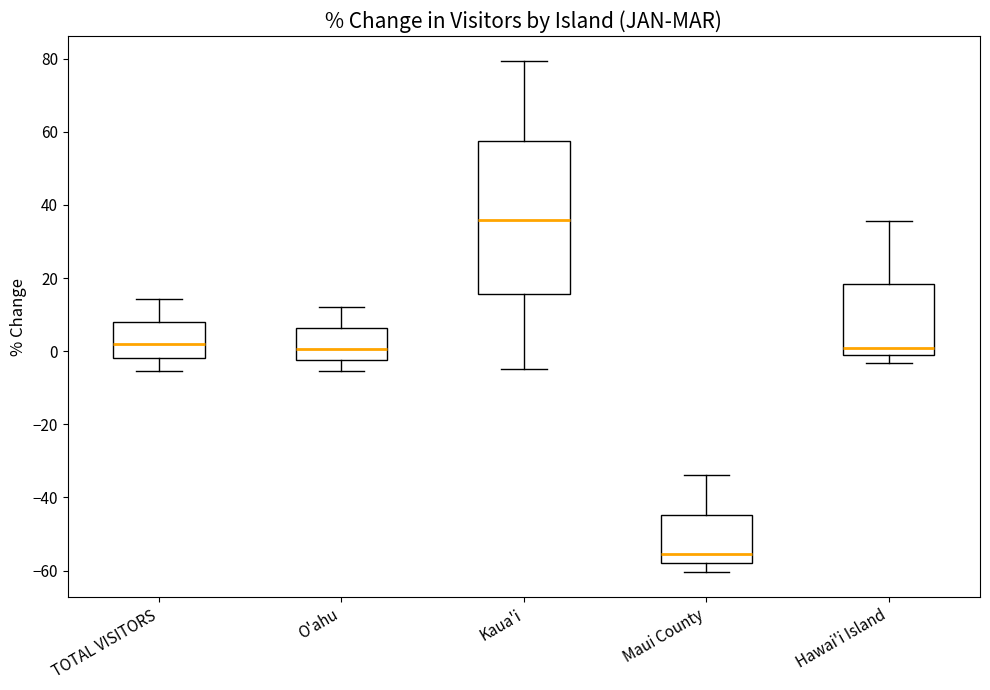

Reading left to right, read every box against the y-axis: the position of its median line, the range the box covers, and the ends of its whiskers. The values are not printed on the chart, so give them approximately, as read against the axis.

TOTAL VISITORS: median 2, box -2 to 8, whiskers -6 to 14
O'ahu: median 0, box -2 to 6, whiskers -6 to 12
Kaua'i: median 36, box 16 to 58, whiskers -4 to 80
Maui County: median -56, box -58 to -44, whiskers -60 to -34
Hawai'i Island: median 0, box -2 to 18, whiskers -4 to 36